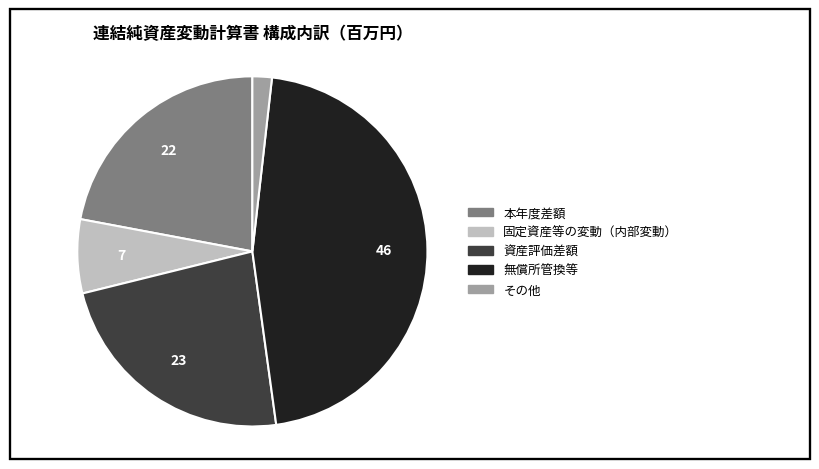

Combined, do その他 and 固定資産等の変動（内部変動） account for over 50%?

No